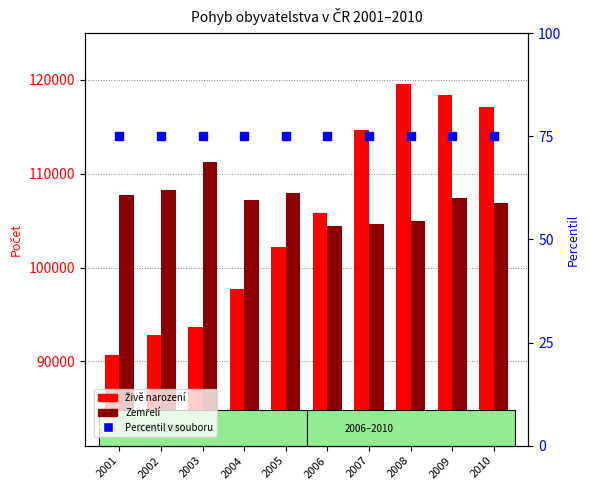

What is the difference between the Zemřelí values at 2008 and 2002?

3295